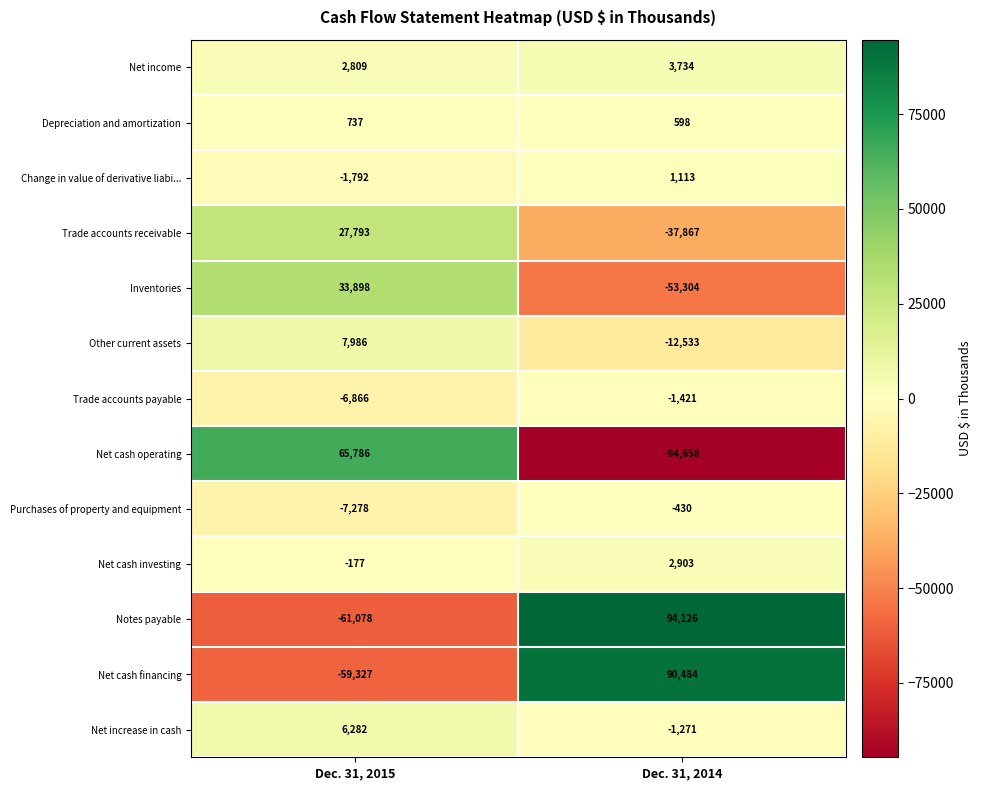

How many values in the Change in value of derivative liabi... series are below 1113?

1